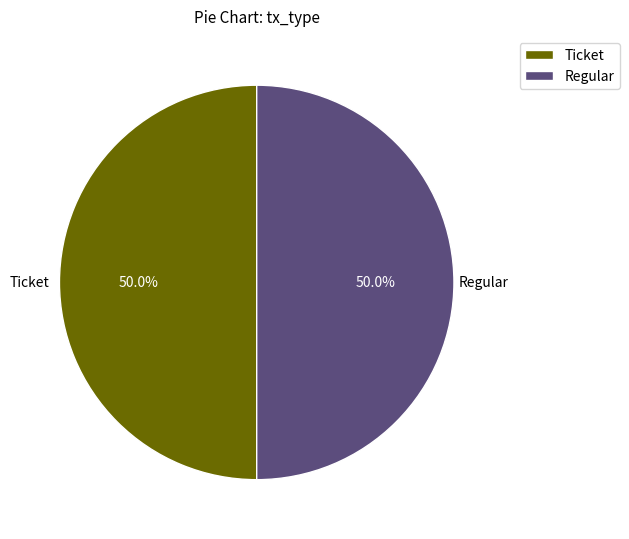

Approximately how many times larger is the value at Ticket compared to Regular?

1.0